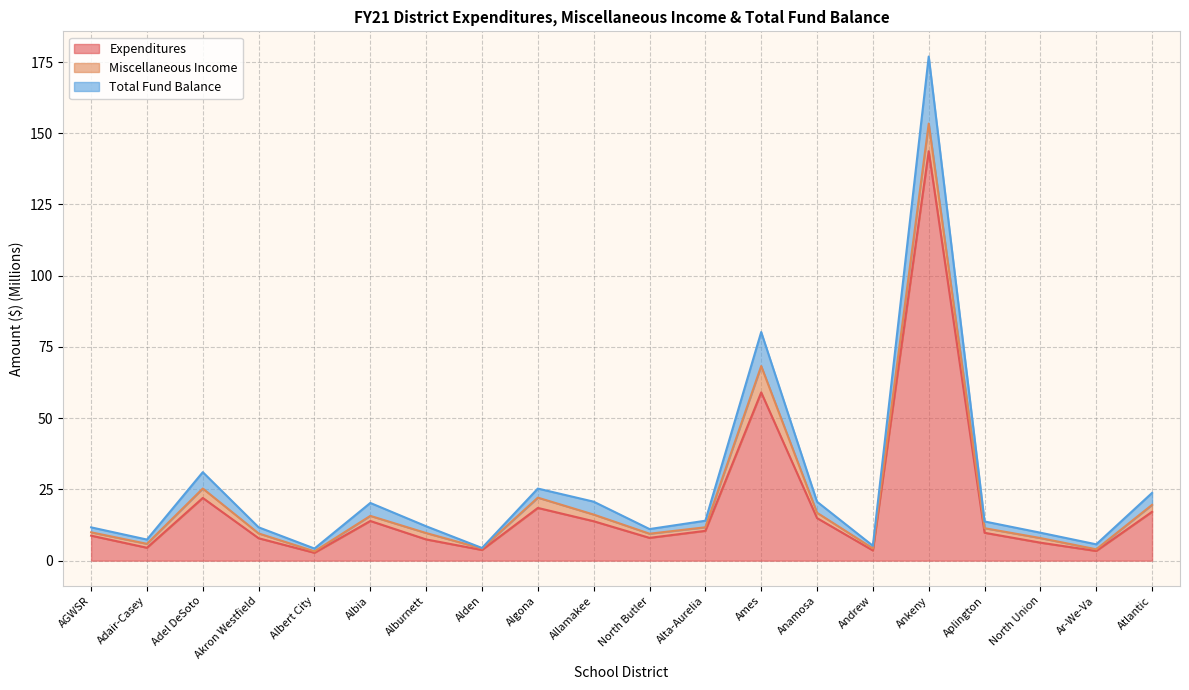

In Total Fund Balance, how many points are higher than both neighbors (excluding endpoints)?

5